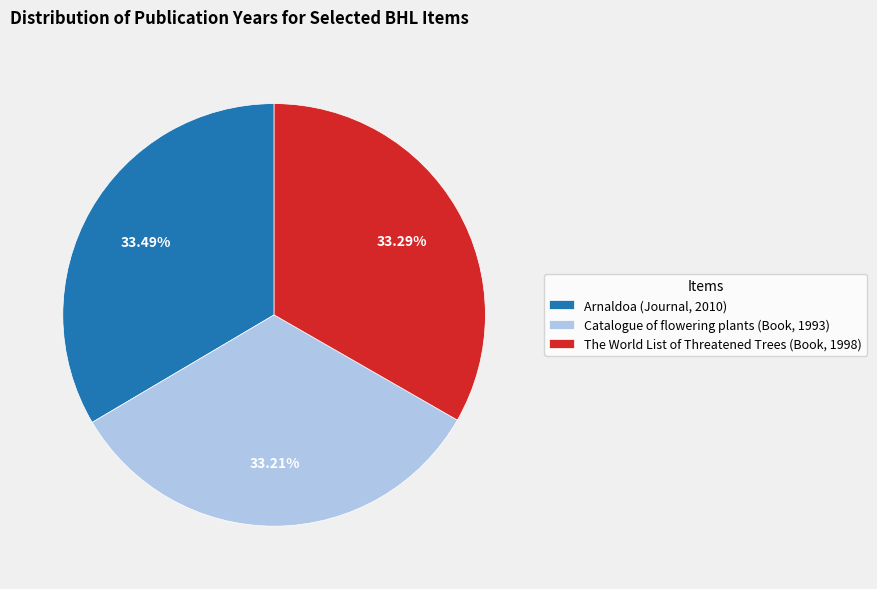

Count the number of slices in the pie.

3